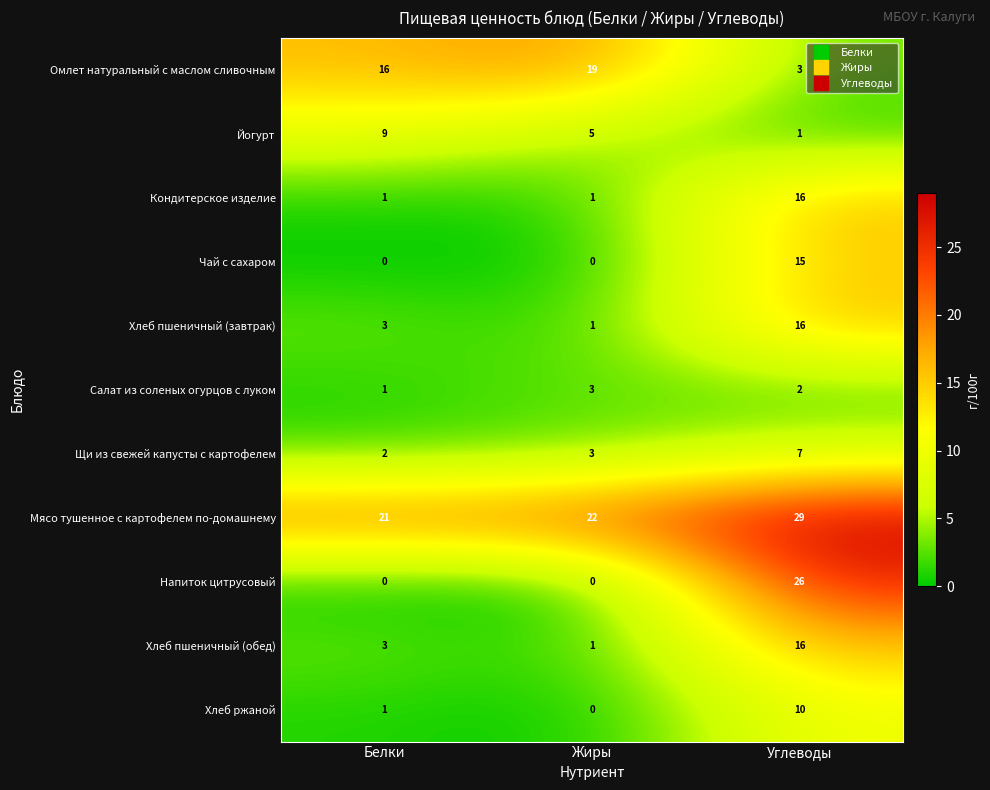

List the labels in order of Щи из свежей капусты с картофелем value, smallest first.

Белки, Жиры, Углеводы